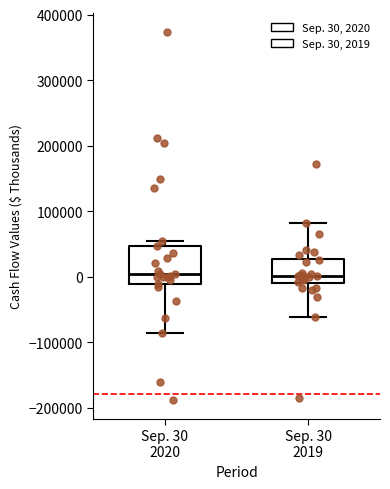

Which box is the tallest, from its lower edge to its upper edge?

Sep. 30 2020